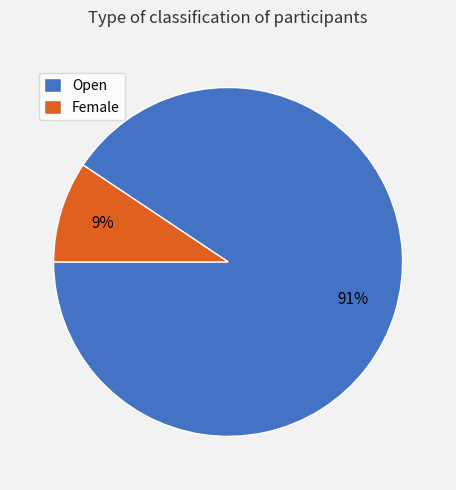

Is the sum of Open and Female greater than half?

Yes